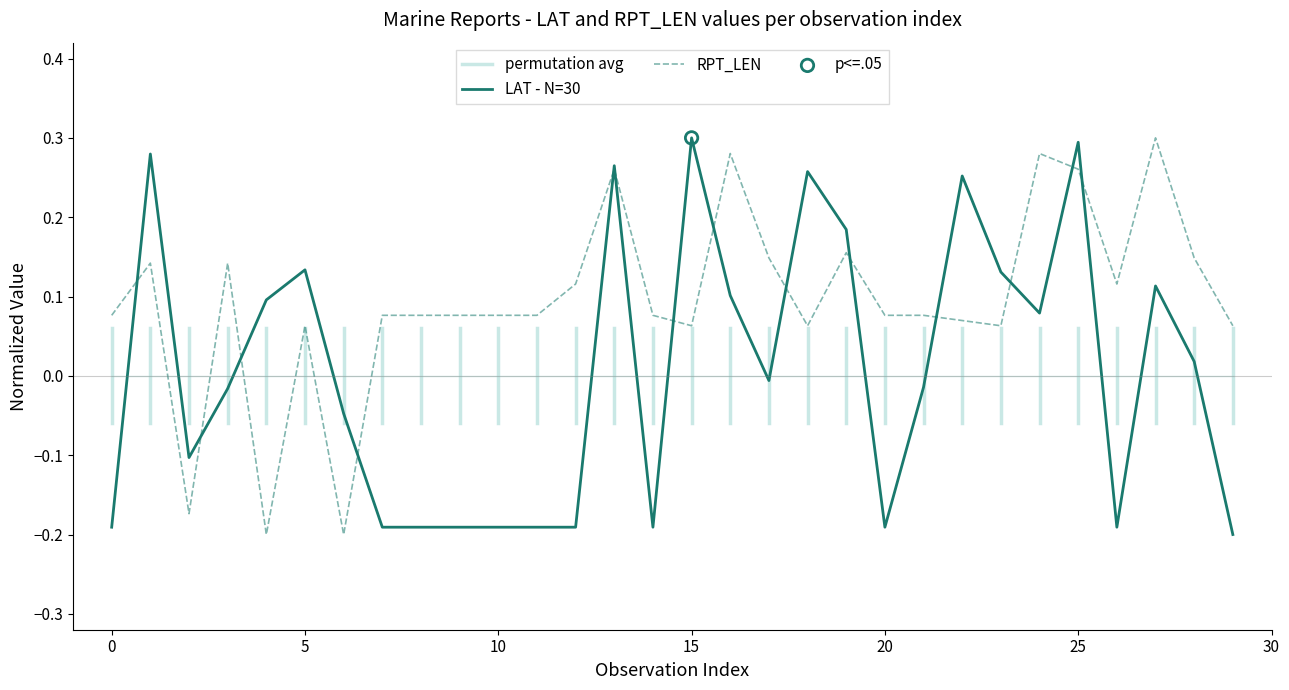

Which series contains the lowest Y value?

LAT